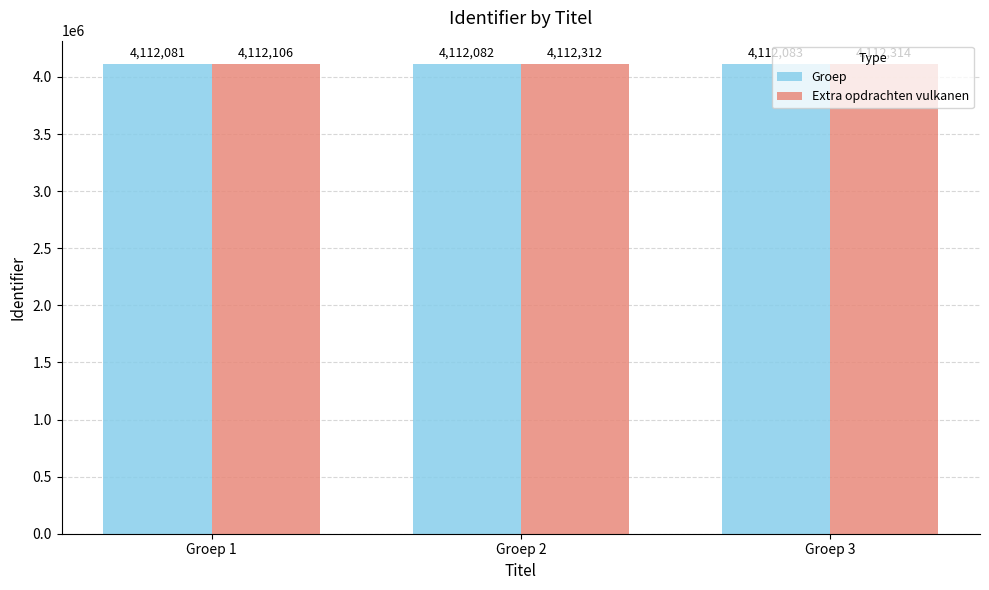

How many groups of bars are there?

3